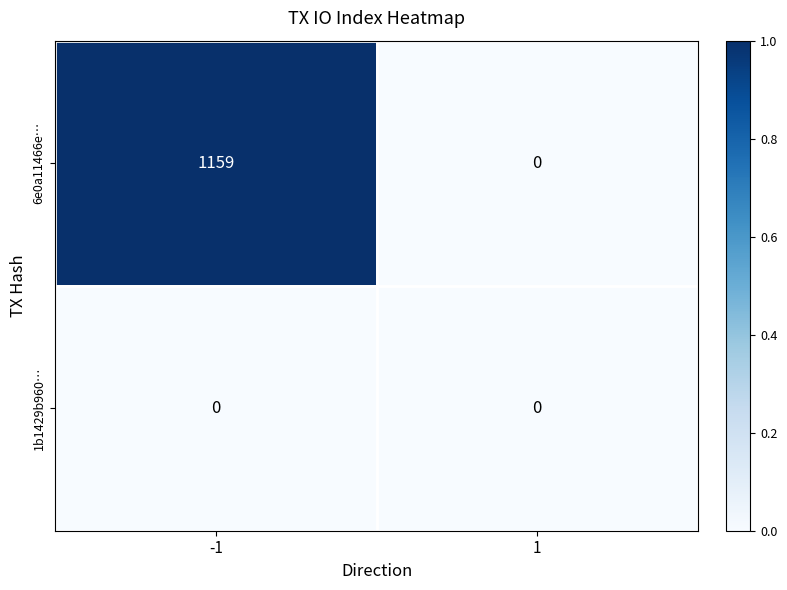

Which series has the largest range (max minus min)?

6e0a11466e…